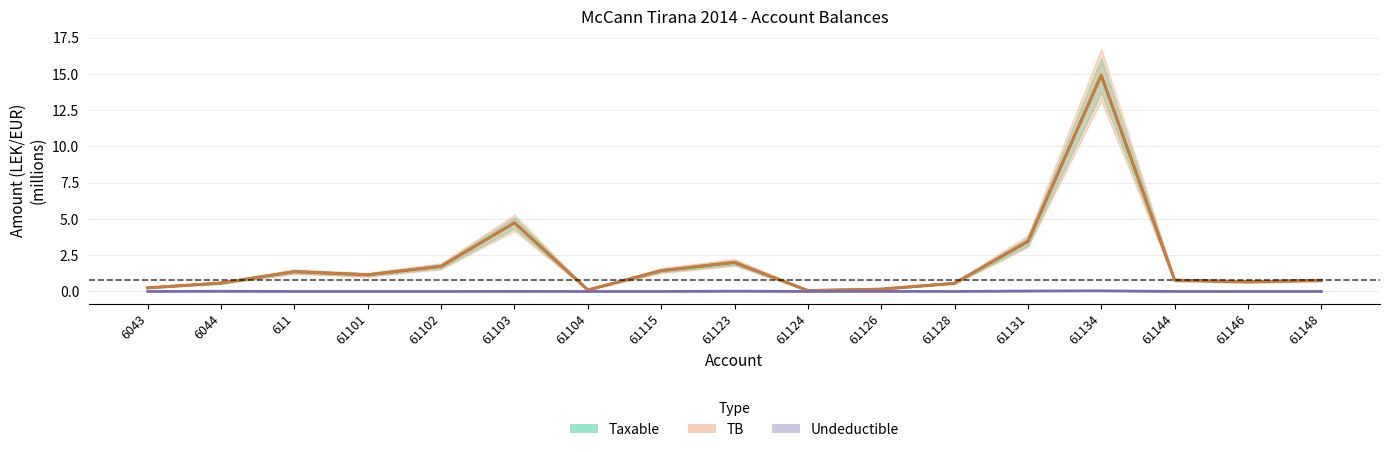

Where is the first local minimum for Taxable?

61101